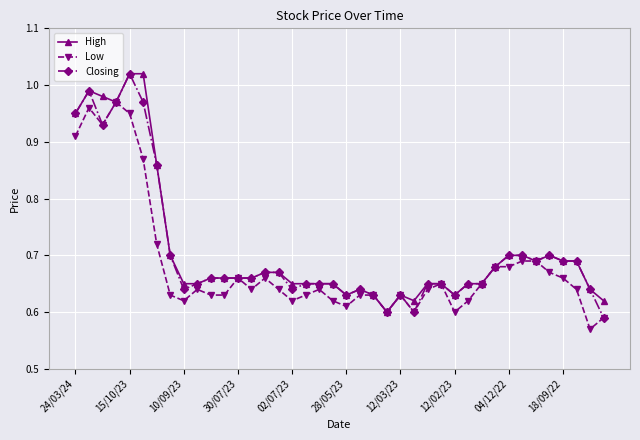

True or false: Low has more than 1 points higher than both neighbors.

True